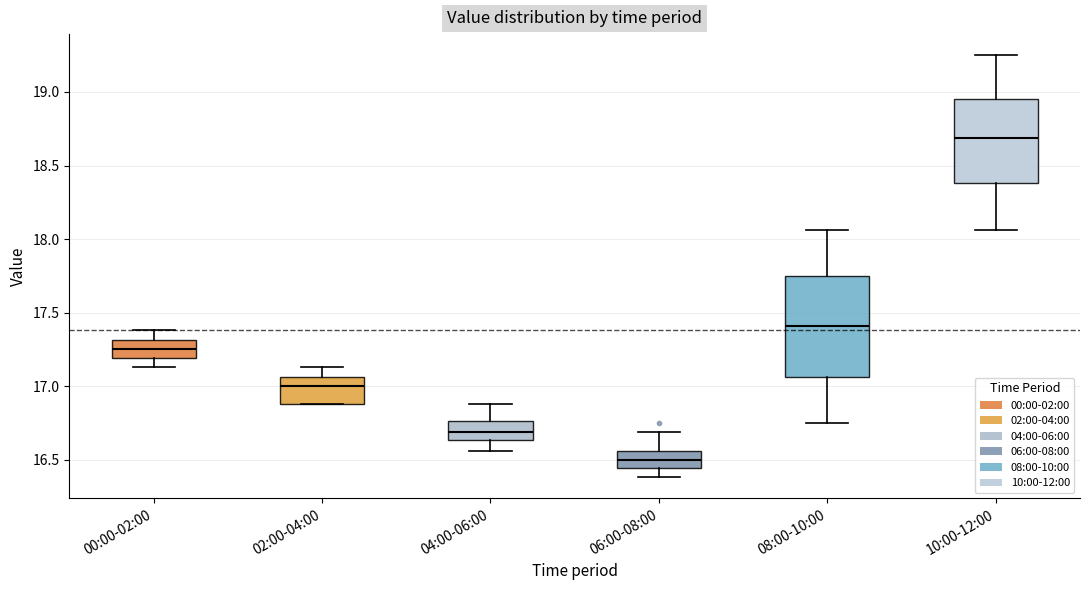

Reading left to right, transcribe this box plot: for each box, give where its median line is, the range the box spans, and where its two whiskers end, as read against the y-axis. The values are not printed on the chart, so give them approximately, as read against the axis.

00:00-02:00: median 17.25, box 17.20 to 17.30, whiskers 17.15 to 17.40
02:00-04:00: median 17.00, box 16.90 to 17.05, whiskers 16.90 to 17.15
04:00-06:00: median 16.70, box 16.65 to 16.75, whiskers 16.55 to 16.90
06:00-08:00: median 16.50, box 16.45 to 16.55, whiskers 16.40 to 16.70
08:00-10:00: median 17.40, box 17.05 to 17.75, whiskers 16.75 to 18.05
10:00-12:00: median 18.70, box 18.40 to 18.95, whiskers 18.05 to 19.25